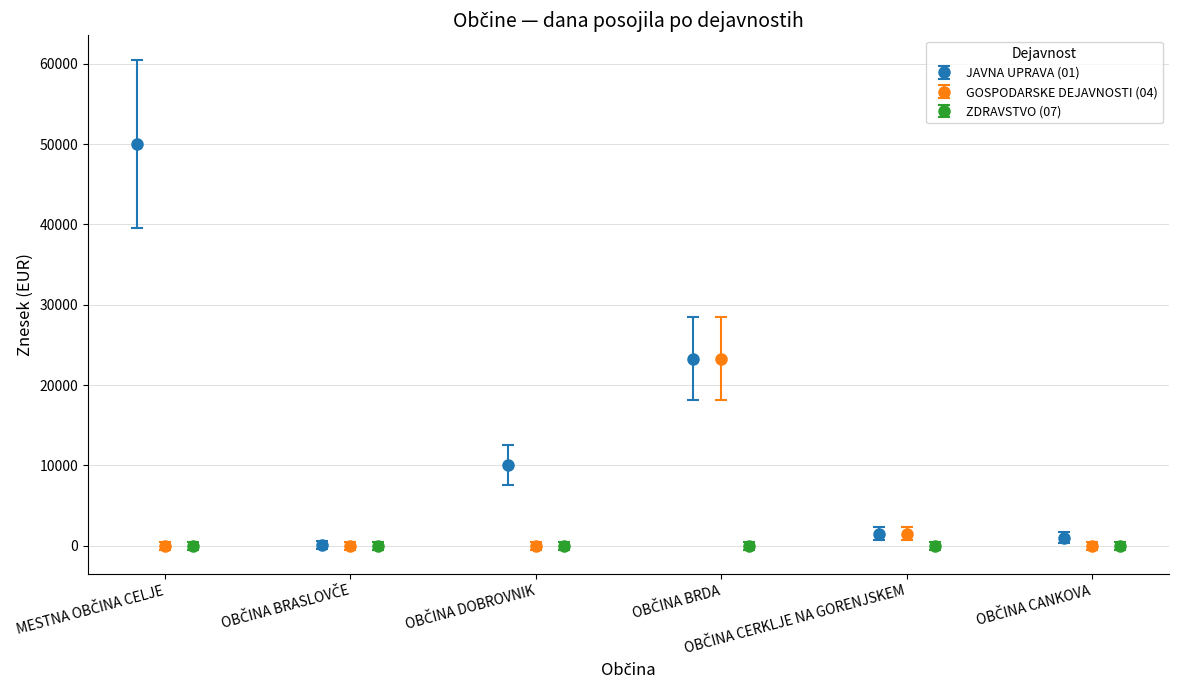

What is the average value of the JAVNA UPRAVA (01) series?

14308.1